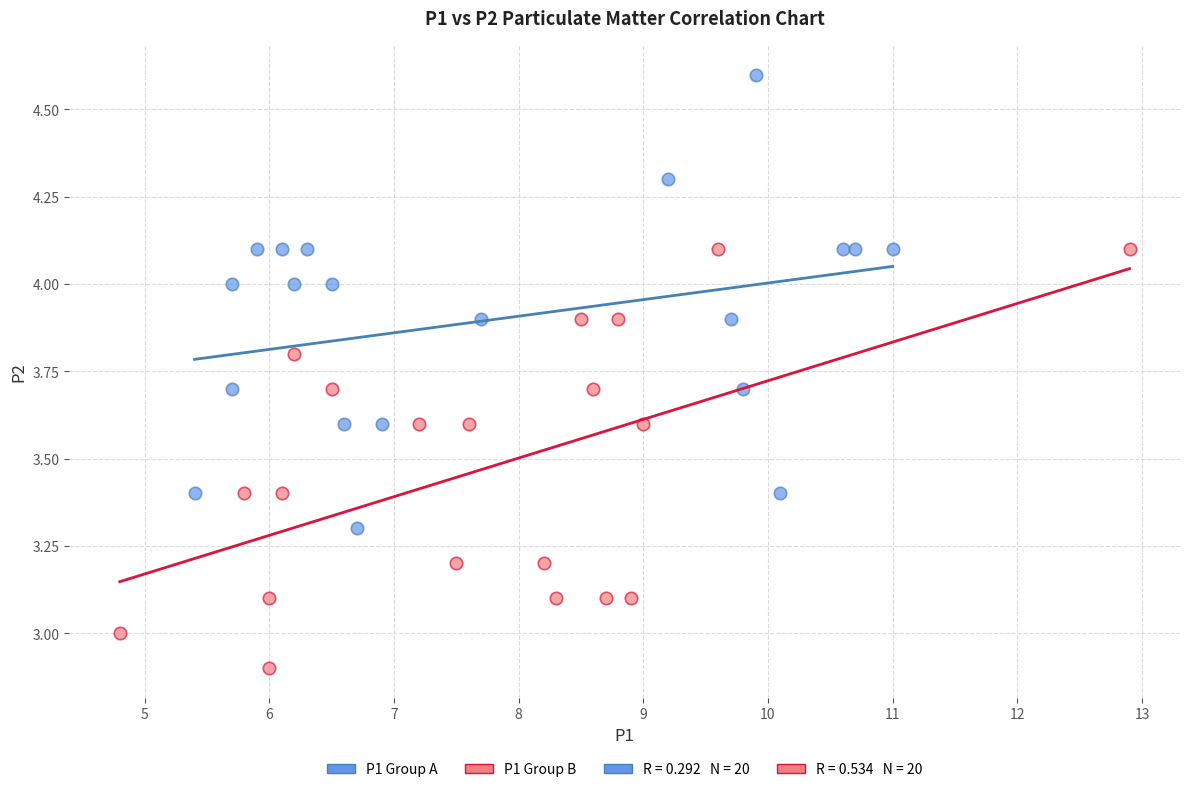

Which series reaches the minimum Y coordinate?

P1 Group B